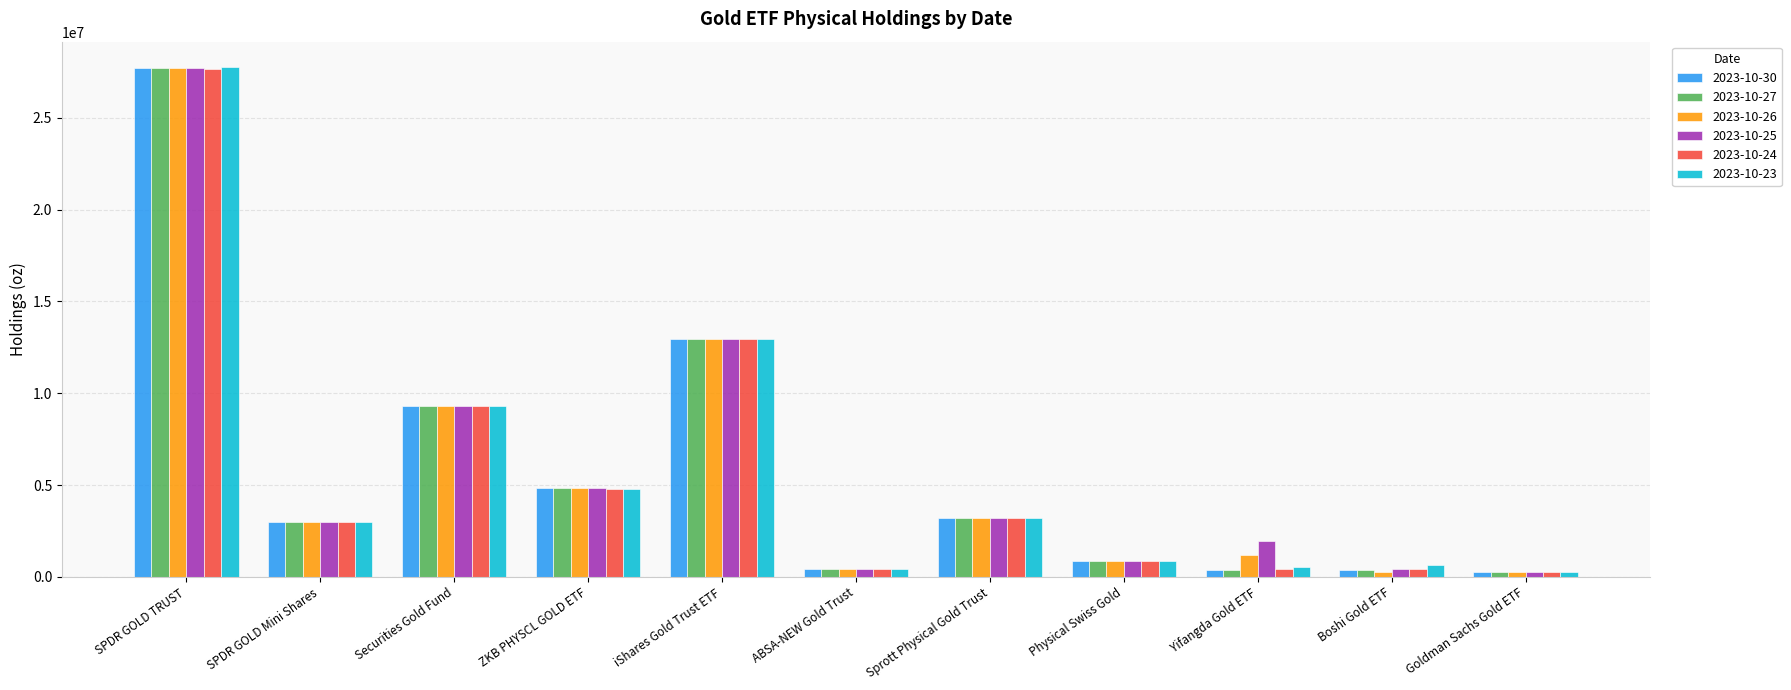

What is the difference between the second highest and second lowest values in the 2023-10-30 series?

12579429.0